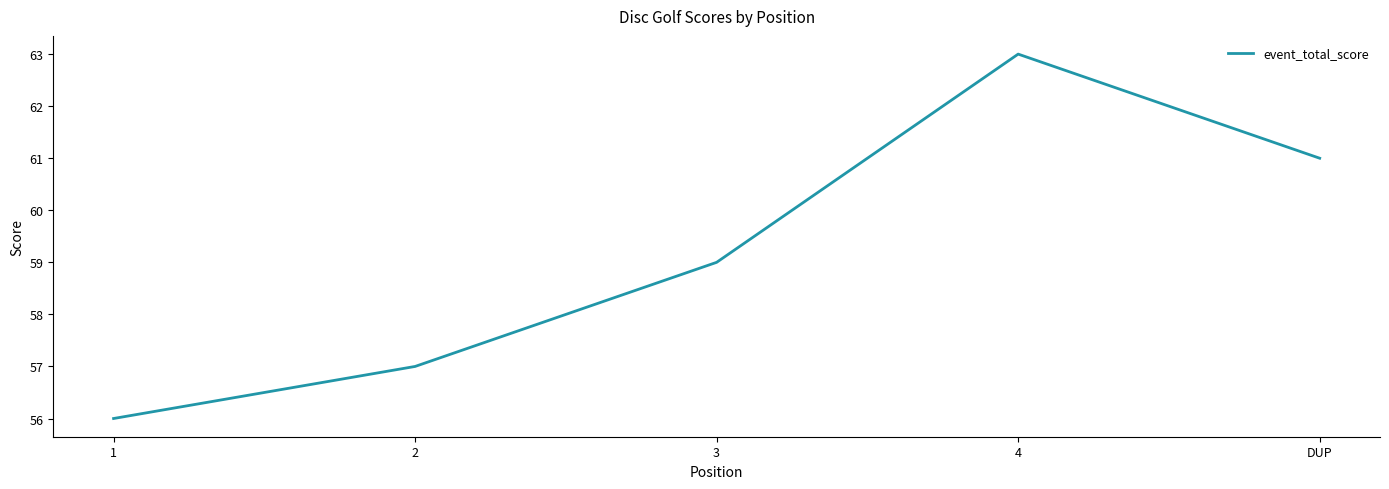

What is the difference between the maximum and minimum values?

7